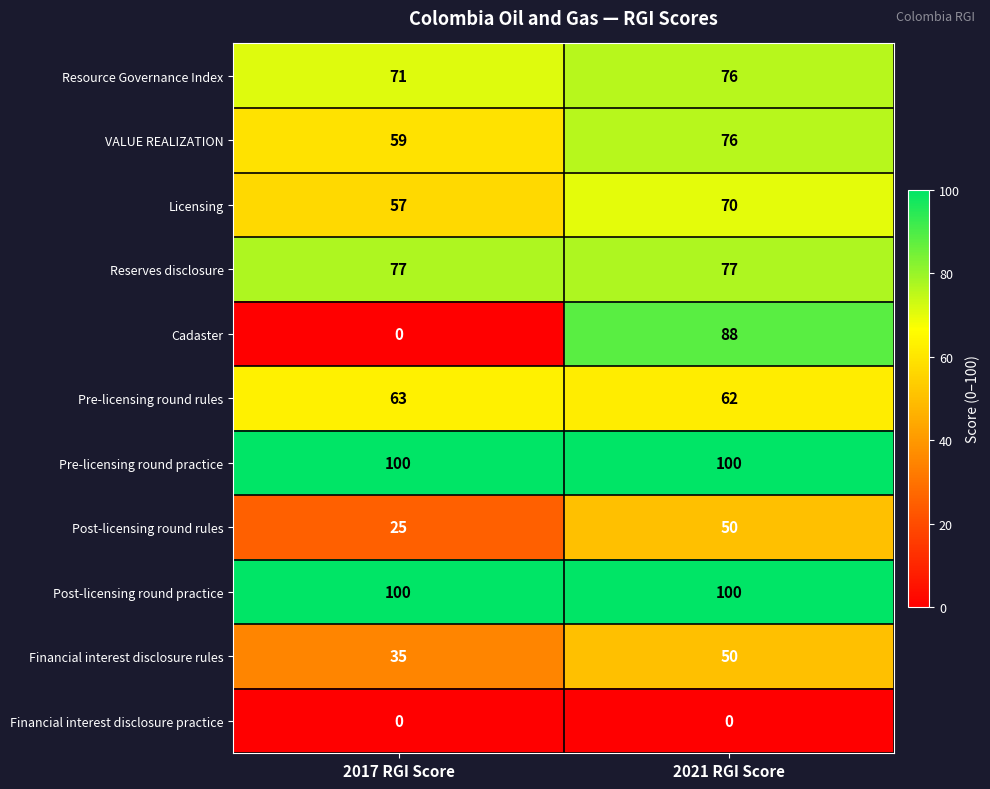

What is the average value of the Post-licensing round rules series?

38